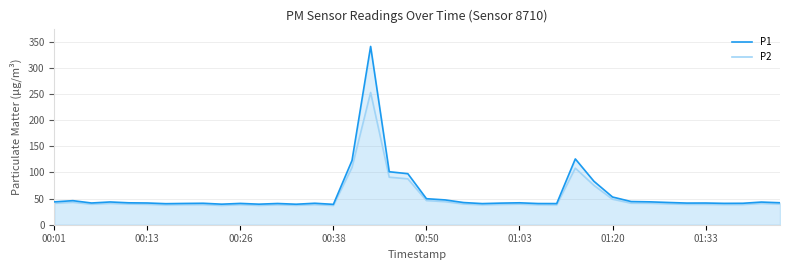

What is the minimum value shown in the chart?

36.8